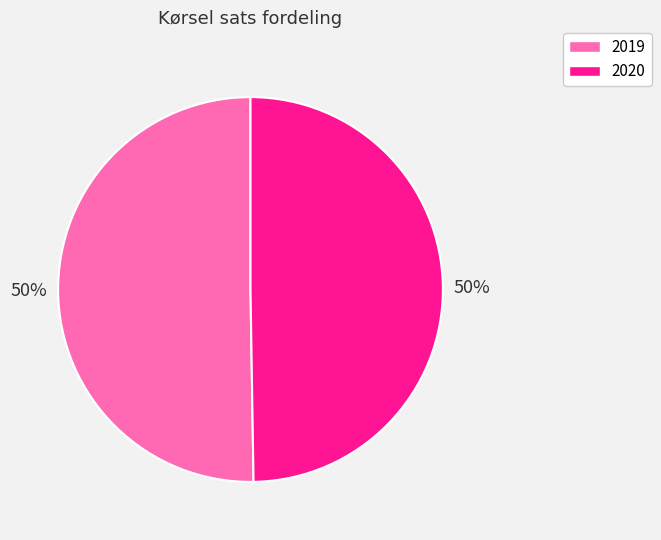

How many slices are in this pie chart?

2